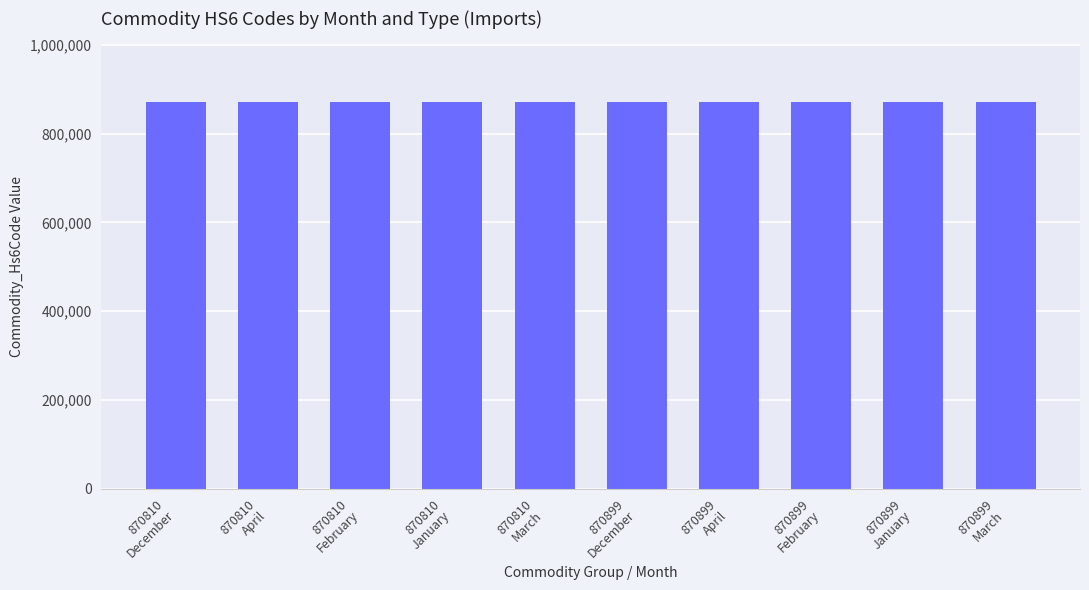

How many bars are there in total?

10